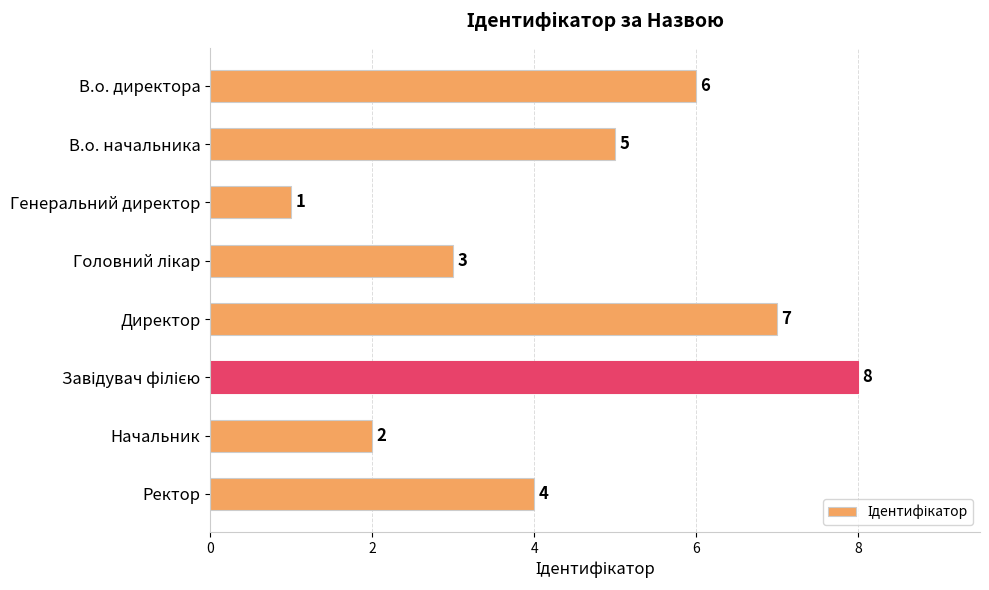

Between Начальник and Генеральний директор, which is larger?

Начальник